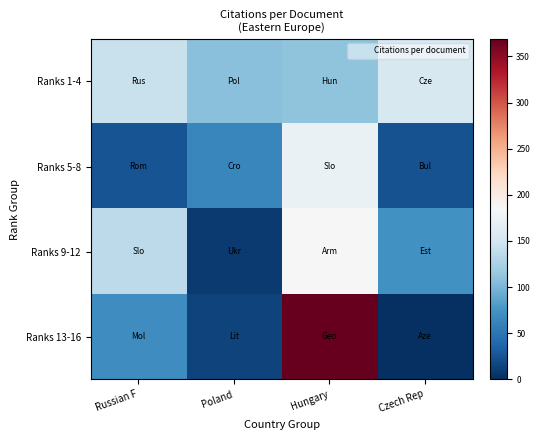

Which series has the widest spread of values?

Ranks 13-16